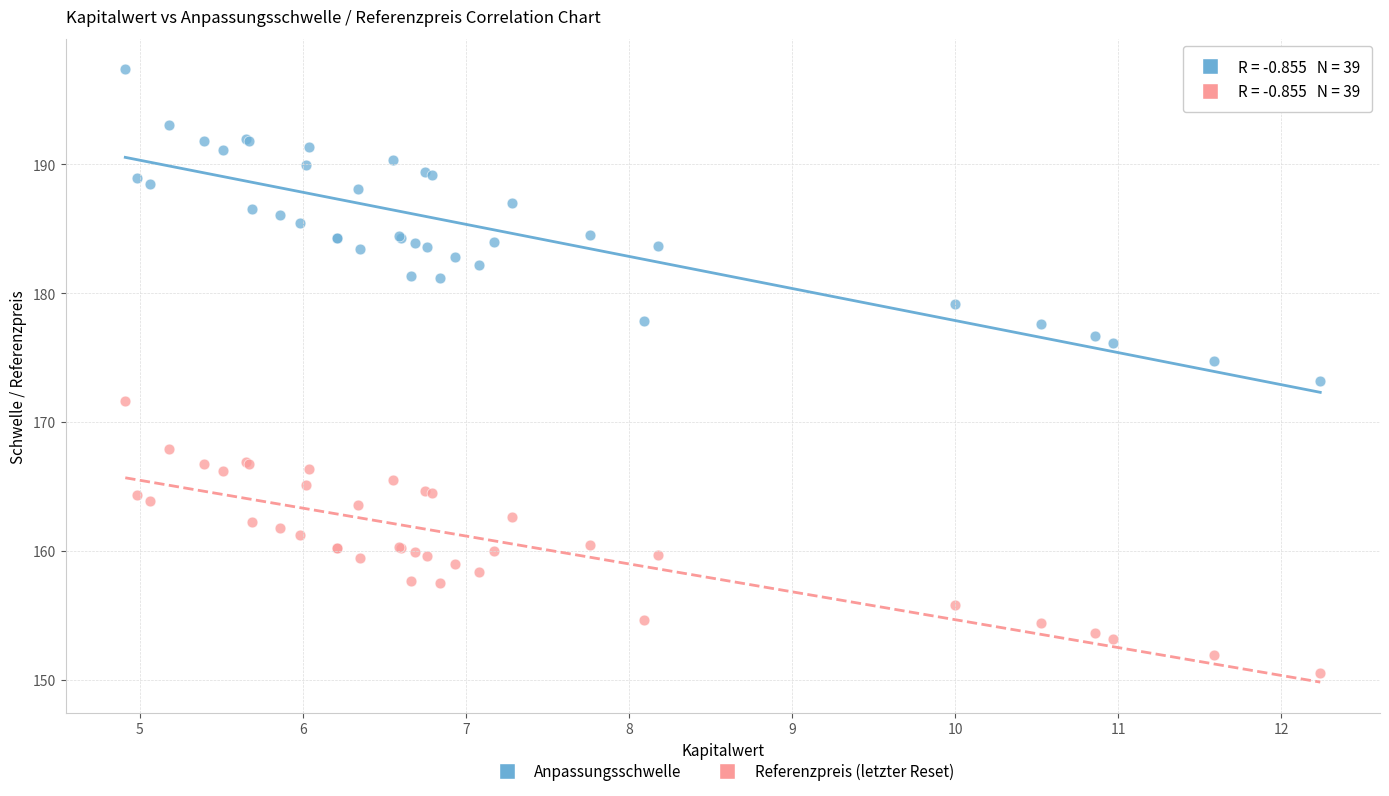

Which series contains the highest Y value?

Anpassungsschwelle